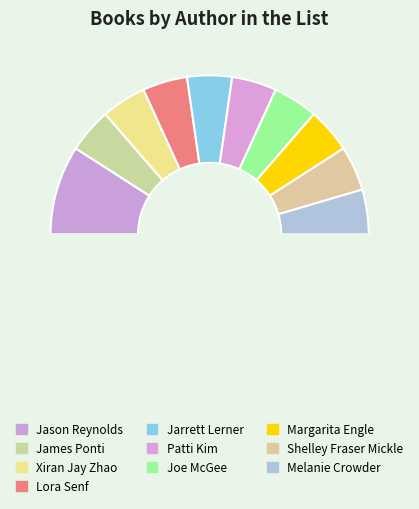

Which category has the biggest portion of the pie?

Jason Reynolds